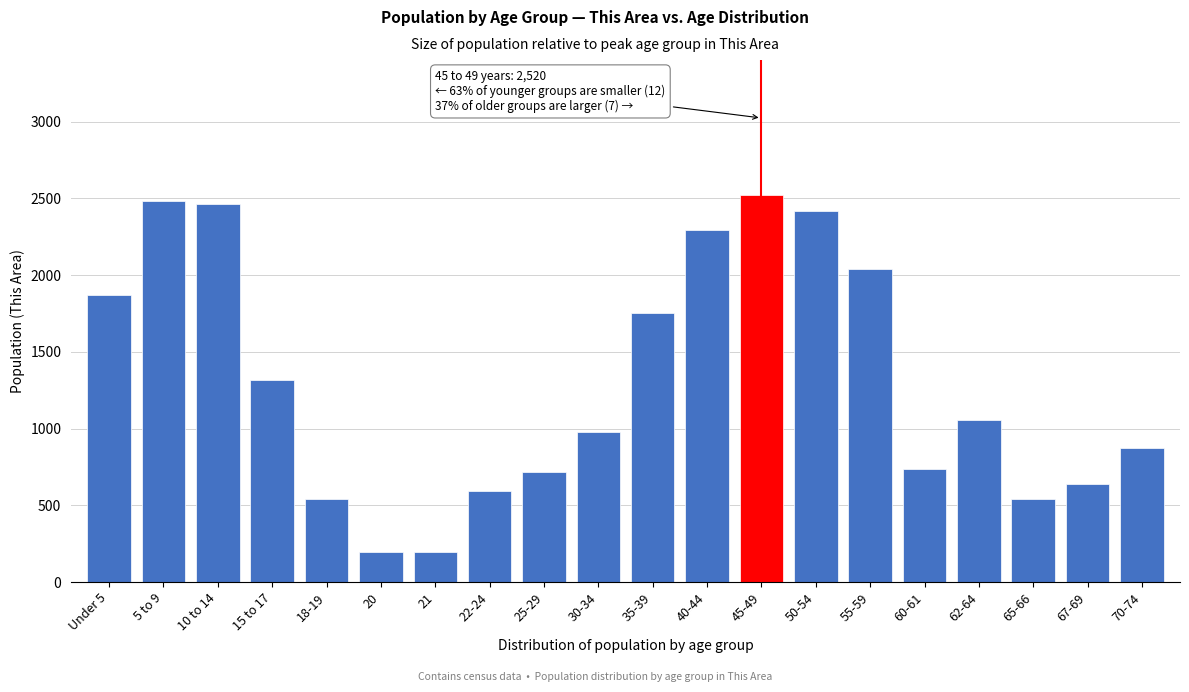

Which has a higher value, 21 or 35-39?

35-39